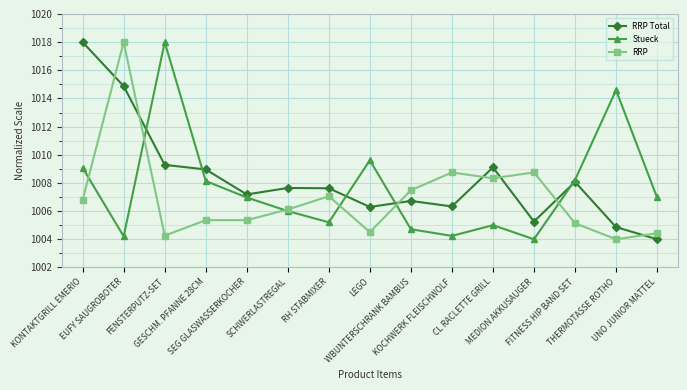

Where is the first local maximum for Stueck?

FENSTERPUTZ-SET